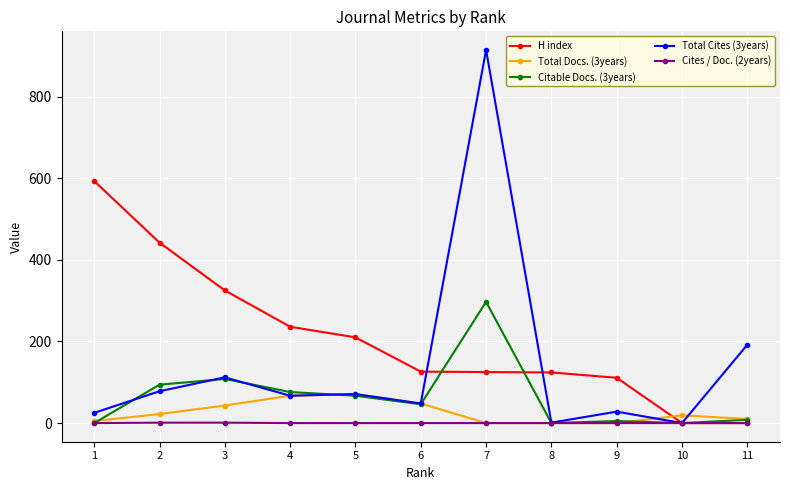

At which category is the sum across all series the highest?

7